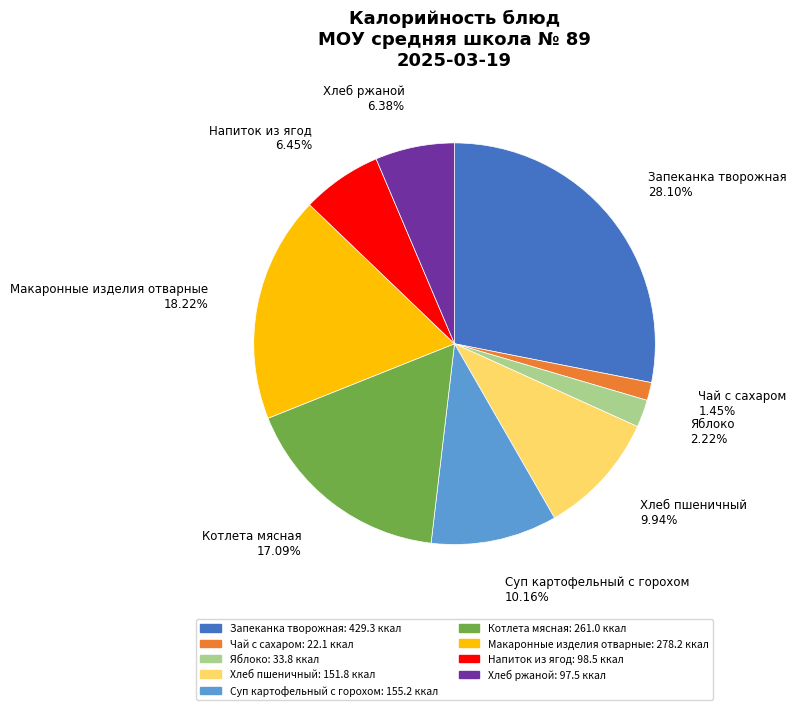

Combined, what portion of the pie is Яблоко and Запеканка творожная?

30.3%